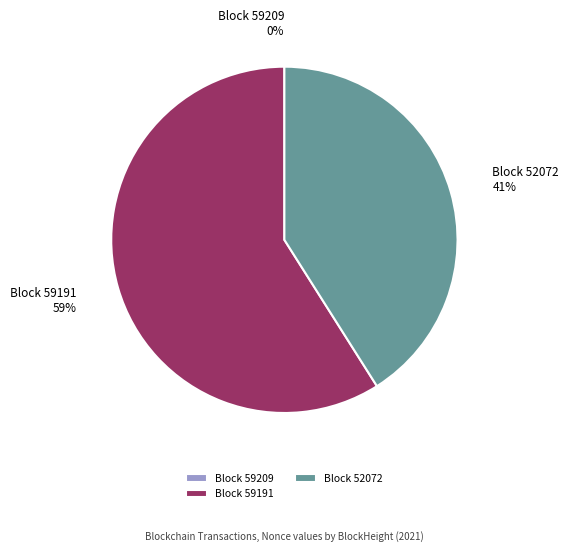

The Block 52072 slice represents 41% of the pie. True or false?

True